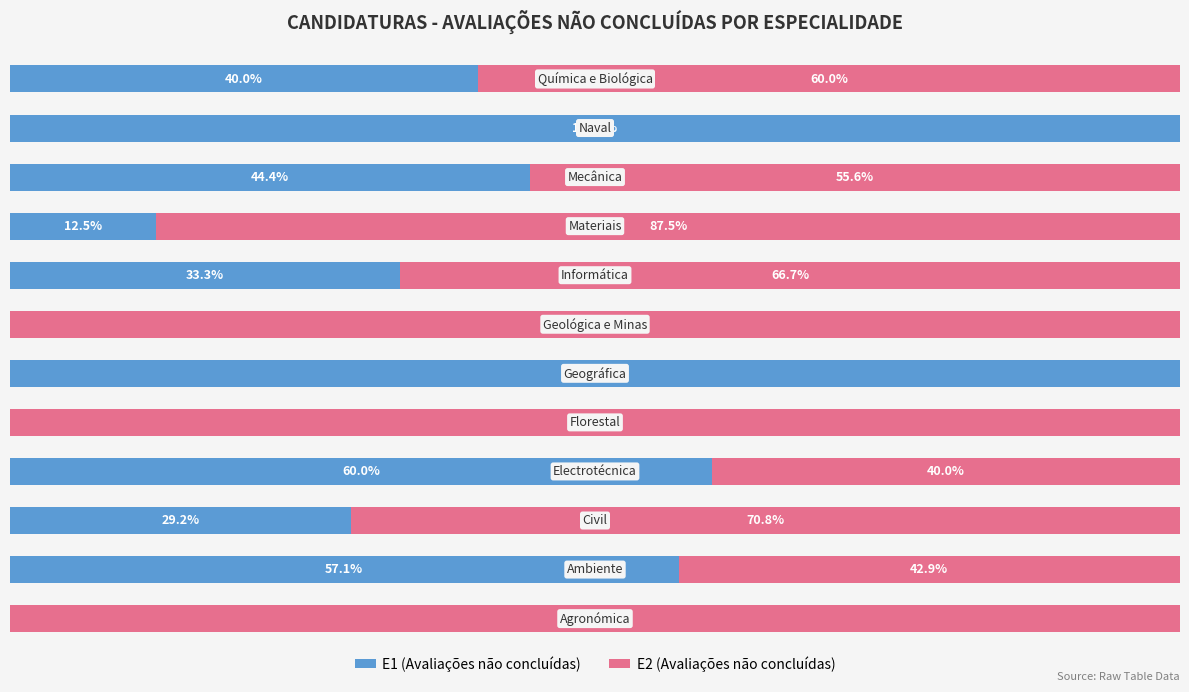

What are all the series names shown in the legend?

E1 (Avaliações não concluídas), E2 (Avaliações não concluídas)